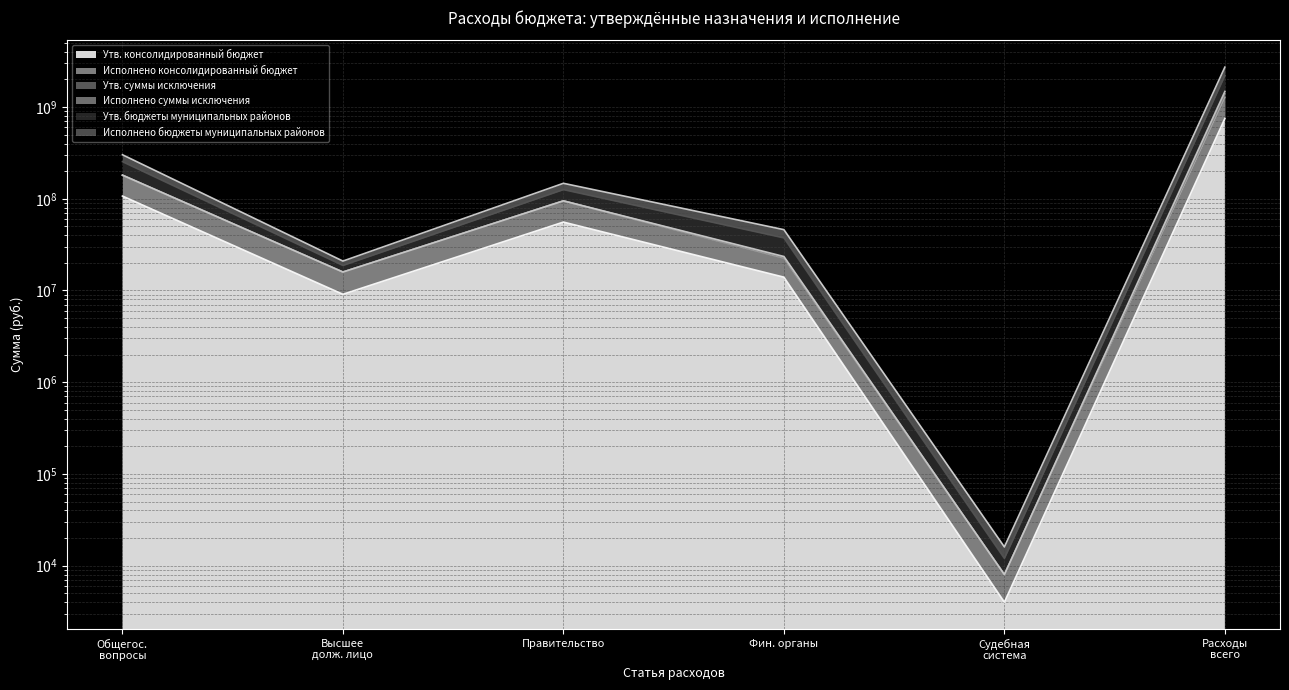

True or false: Утв. бюджеты муниципальных районов and Утв. консолидированный бюджет cross at least once.

False